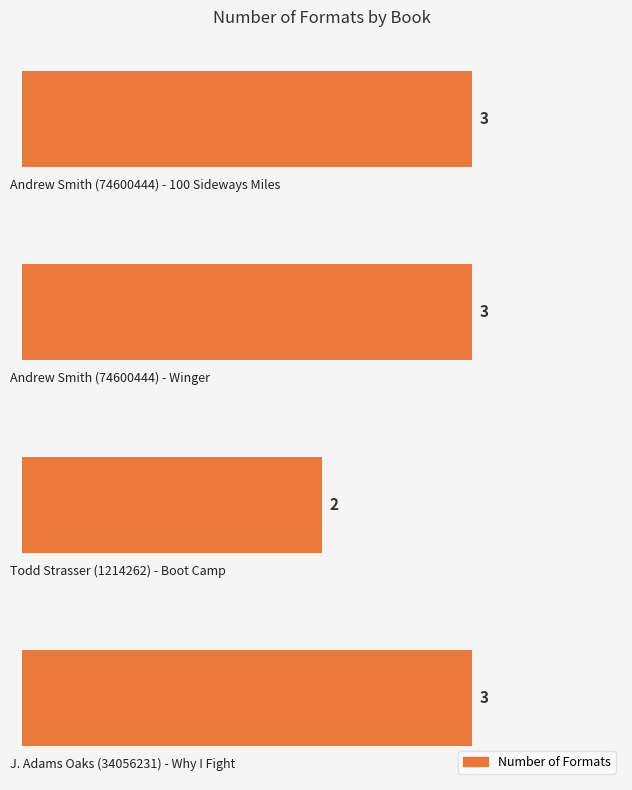

What is the value of the 2nd bar from the top?

3